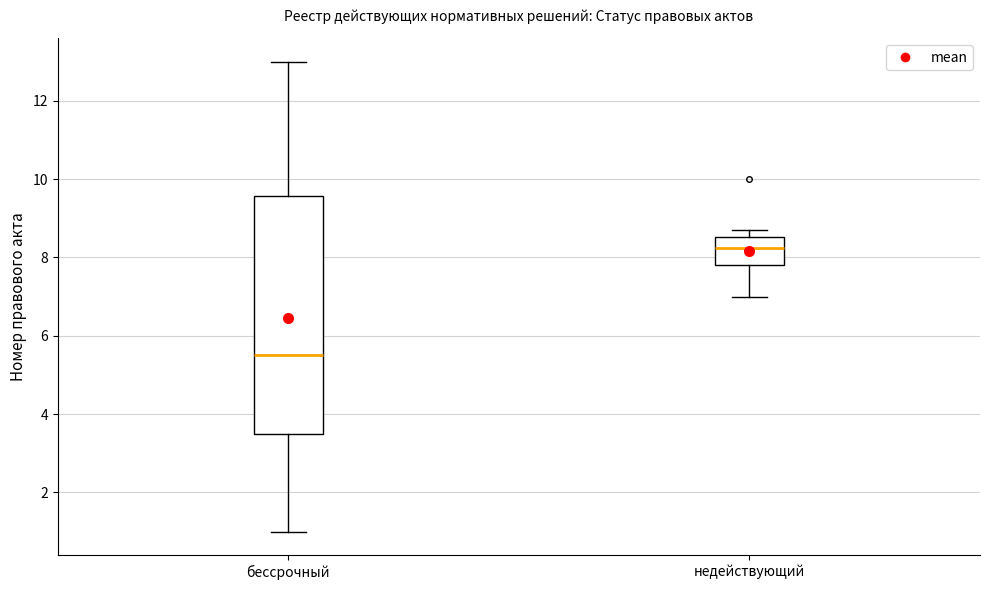

Reading left to right, read every box against the y-axis: the position of its median line, the range the box covers, and the ends of its whiskers. The values are not printed on the chart, so give them approximately, as read against the axis.

бессрочный: median 5.6, box 3.6 to 9.6, whiskers 1.0 to 13.0
недействующий: median 8.2, box 7.8 to 8.6, whiskers 7.0 to 8.8